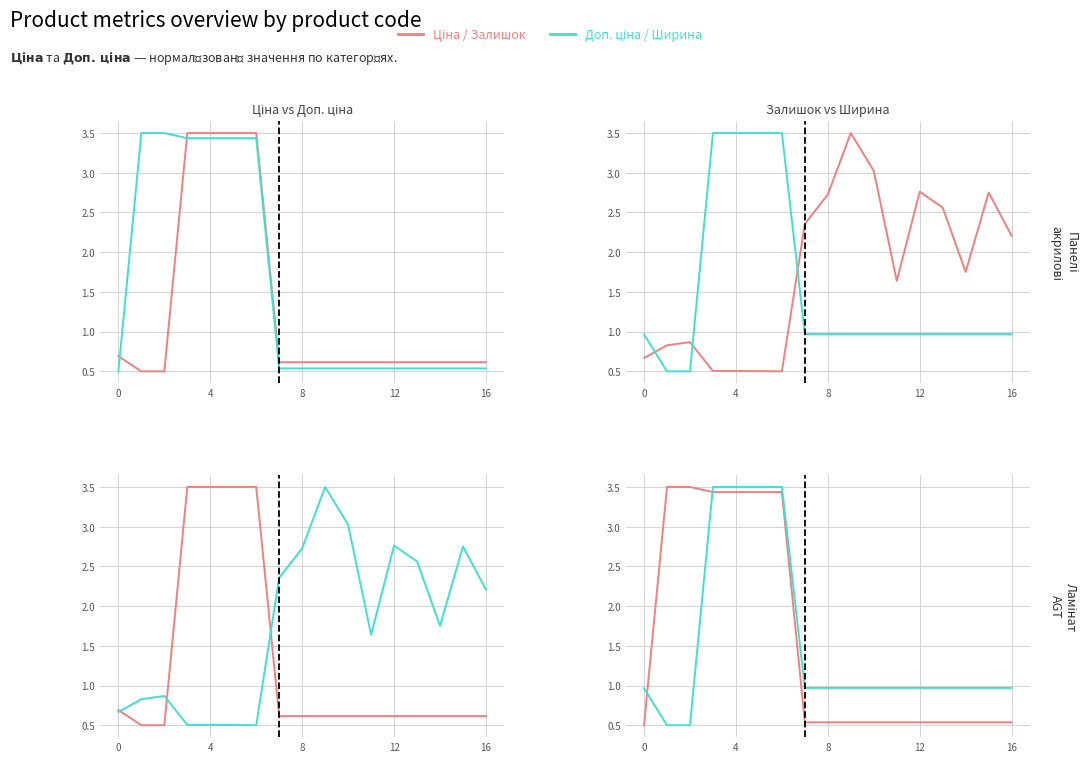

How many times do Ширина and Доп. ціна cross each other?

2